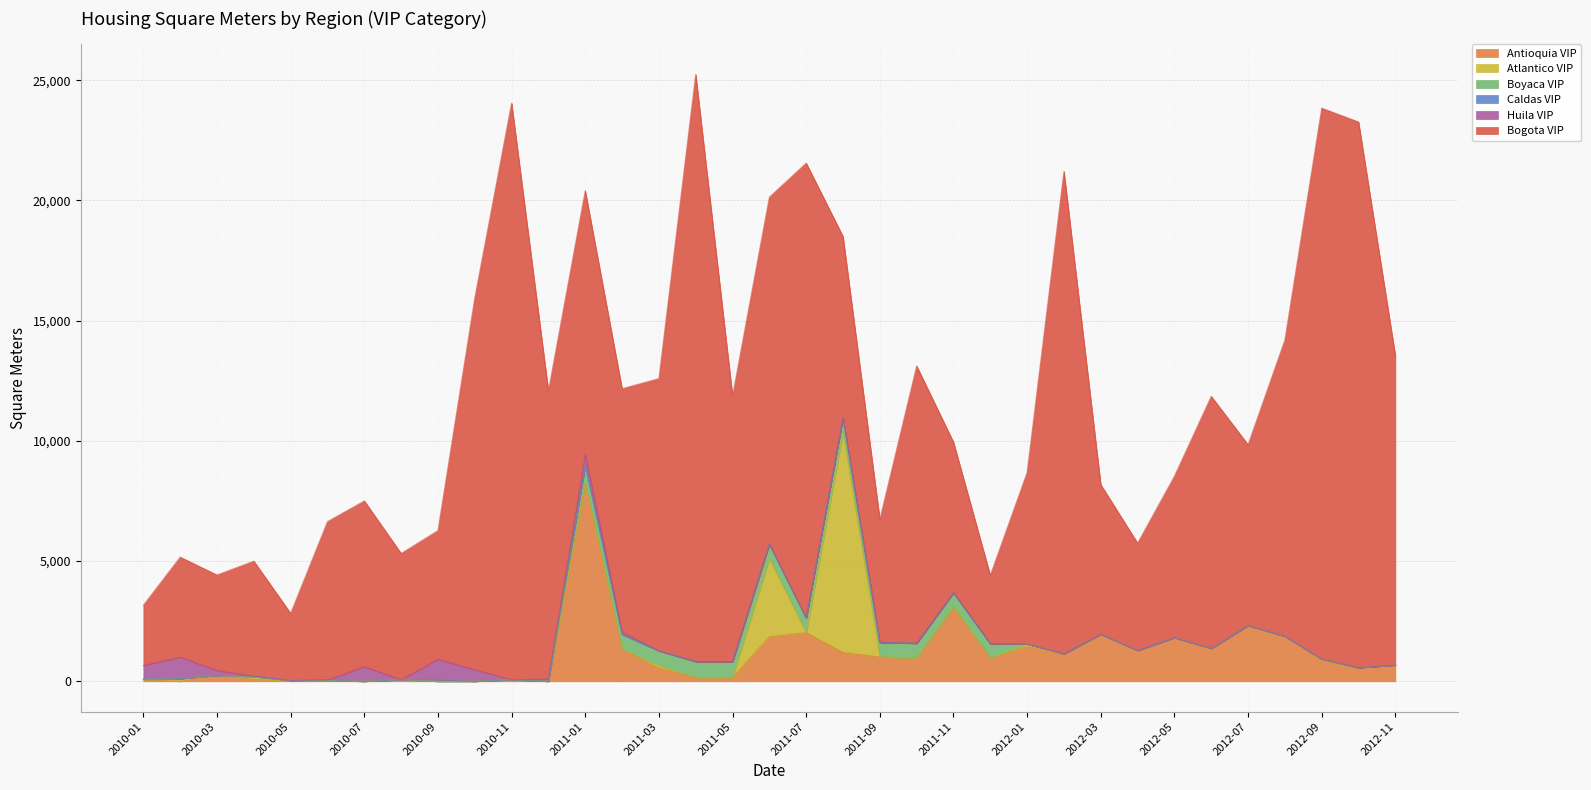

What is the difference between the second highest and second lowest values in the Atlantico VIP series?

3240